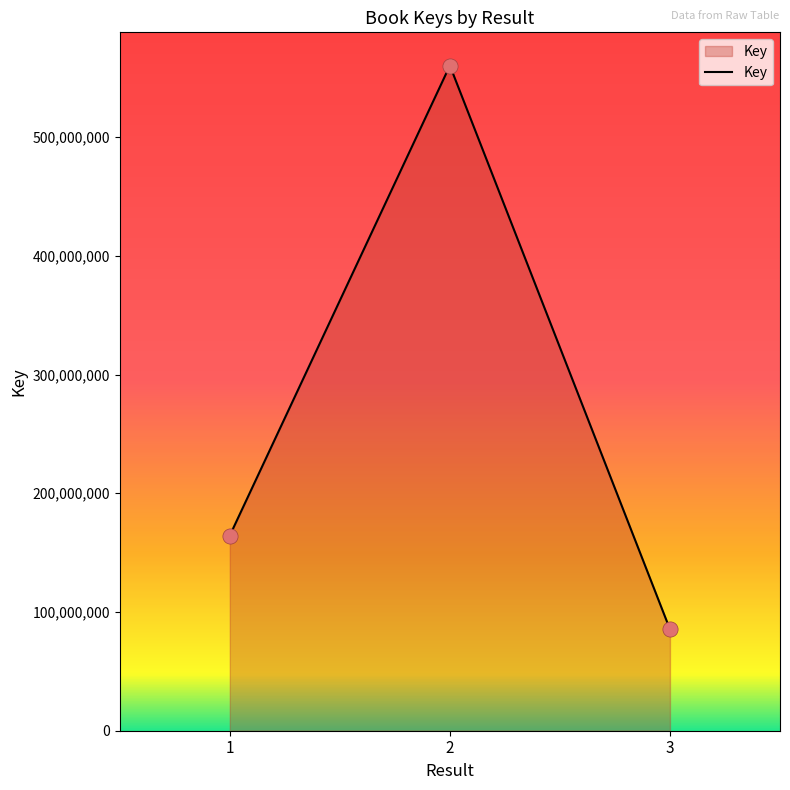

What is the change in value from 1 to 3?

-79018752